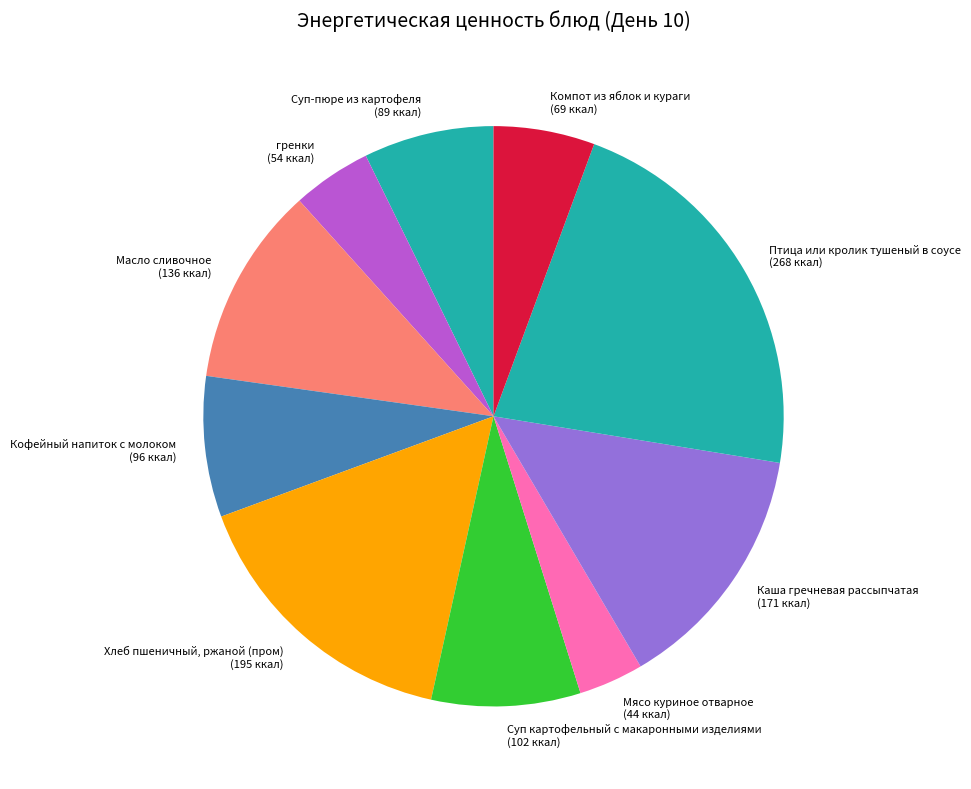

Approximately how many times larger is the value at Масло сливочное compared to Суп-пюре из картофеля?

1.5